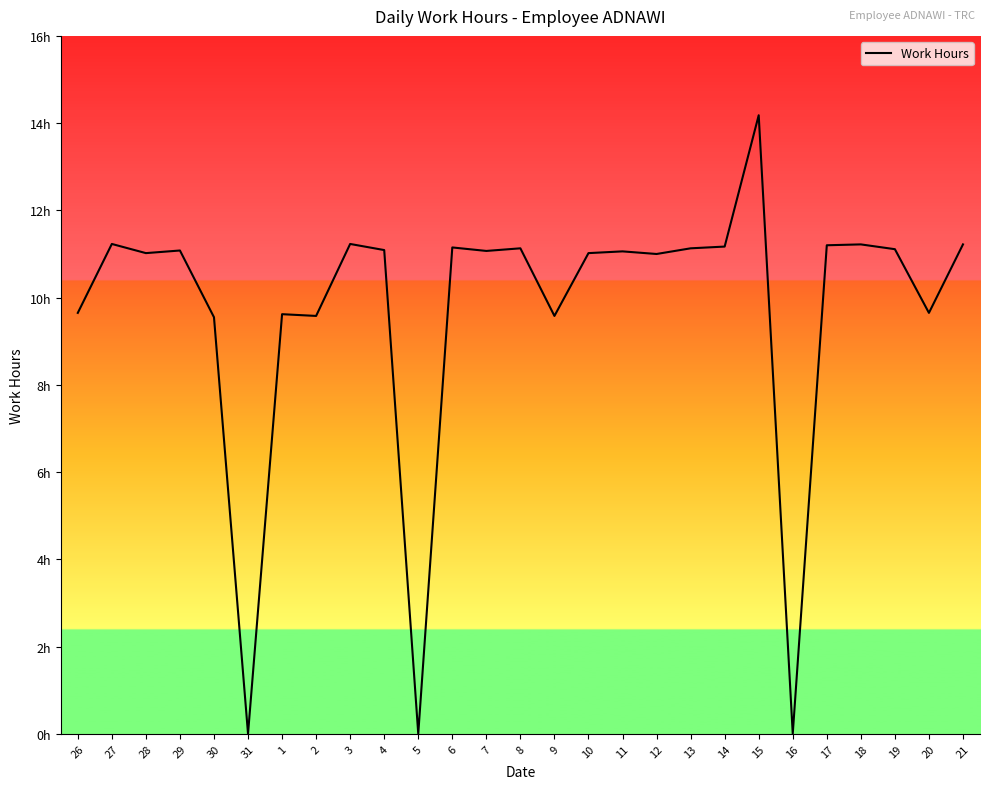

What is the average value?

9.7